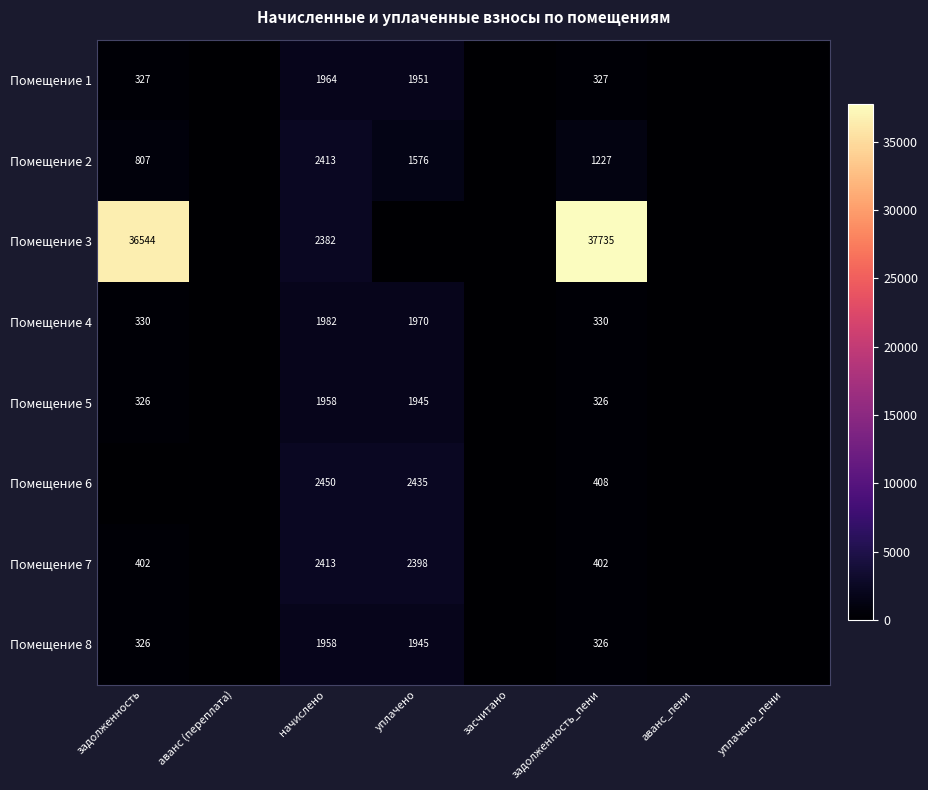

Is it true that Помещение 3 equals 36544 at задолженность?

True